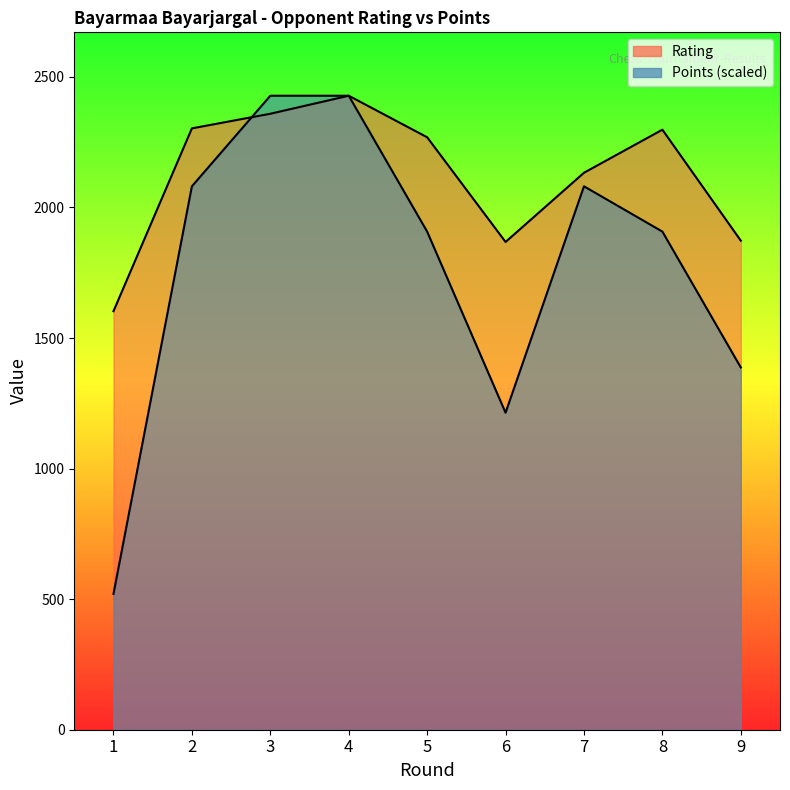

Read the Points value at 7.

2081.1